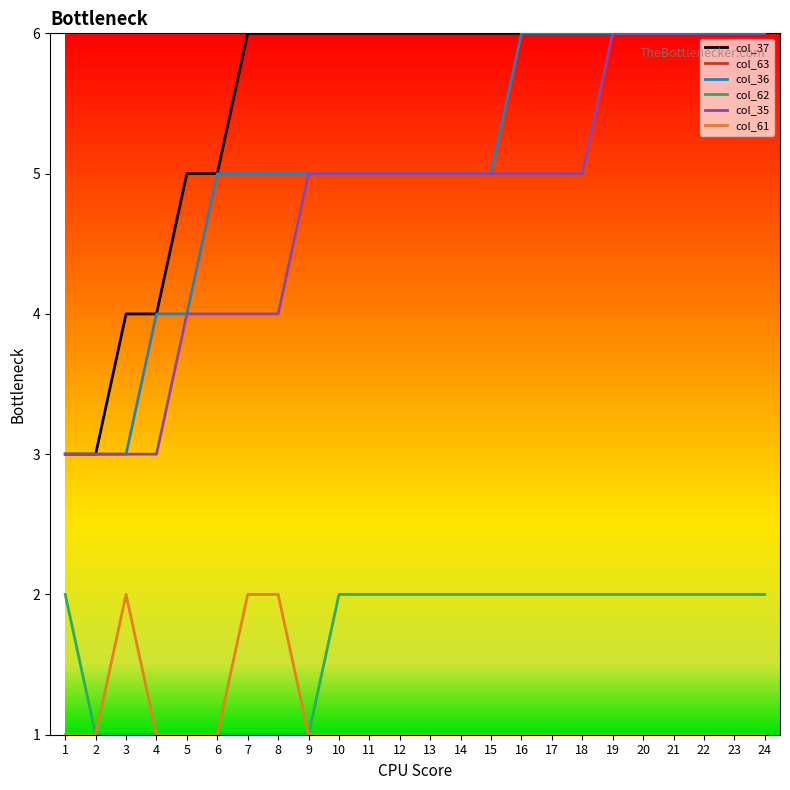

What is the greatest value displayed?

6